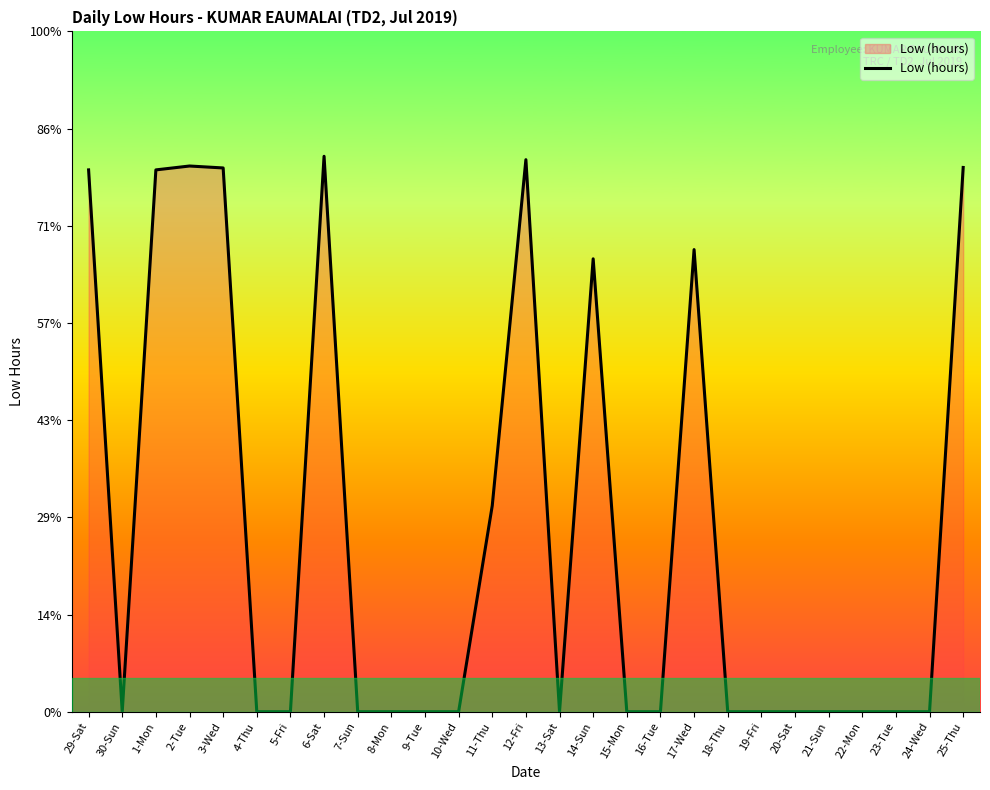

At which category does the data reach its first local peak?

2-Tue